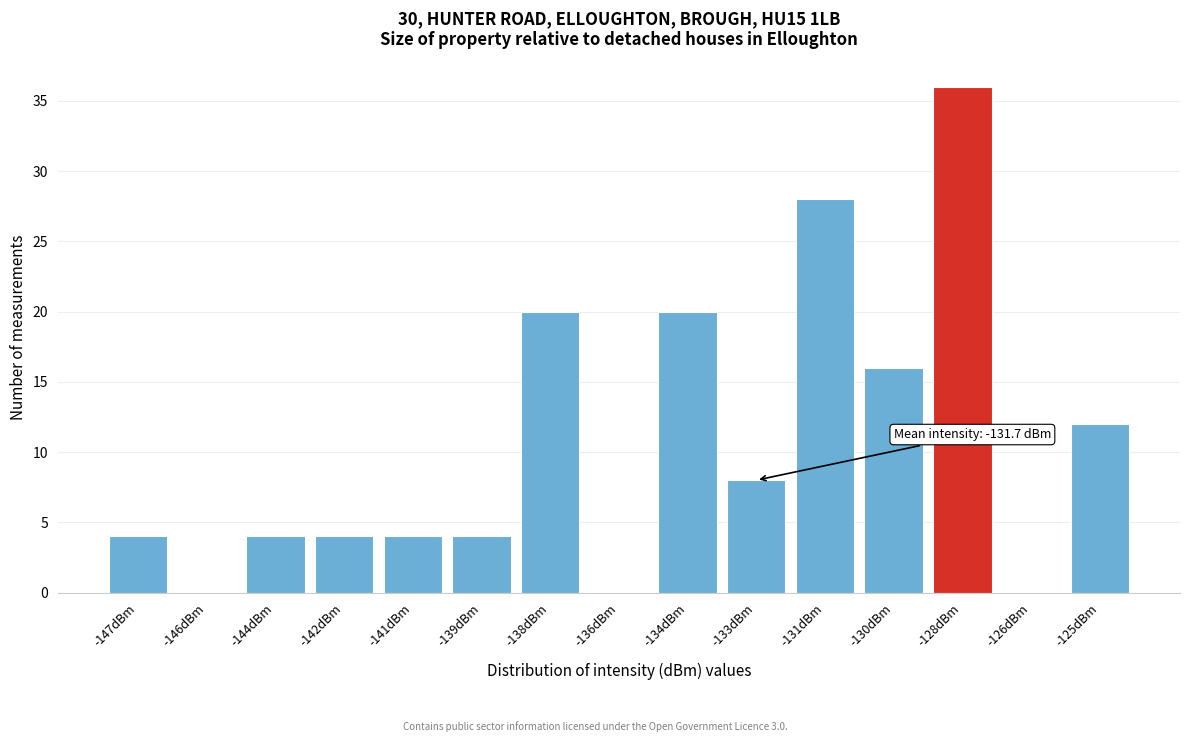

Reading right to left, list all the values displayed in this chart.

-125dBm=12	-126dBm=0	-128dBm=36	-130dBm=16	-131dBm=28	-133dBm=8	-134dBm=20	-136dBm=0	-138dBm=20	-139dBm=4	-141dBm=4	-142dBm=4	-144dBm=4	-146dBm=0	-147dBm=4